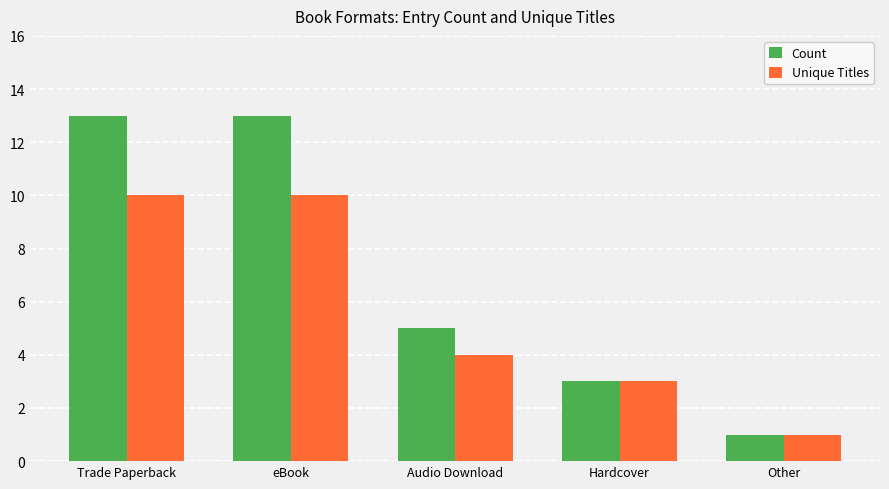

What is the value of the Unique Titles bar at the 2nd from the left?

10